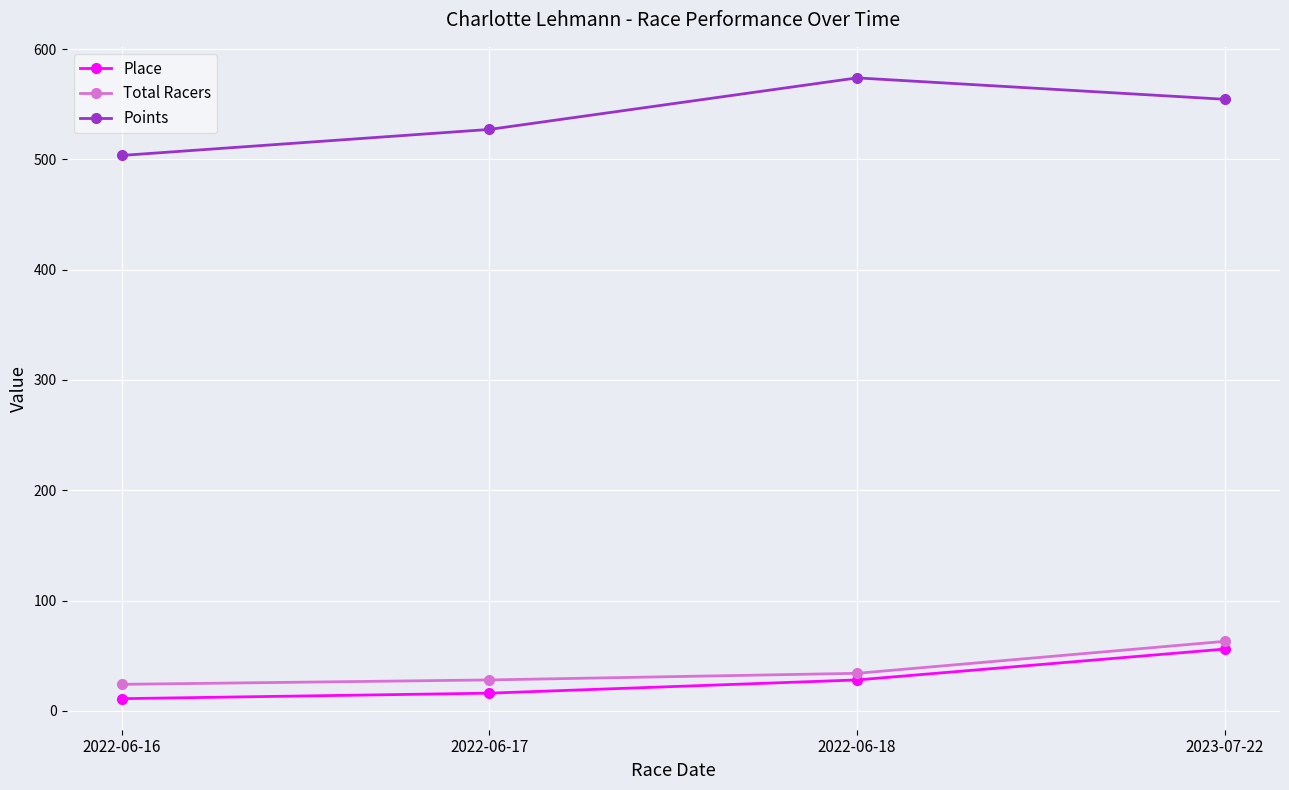

Where is Points nearest to the value 538?

2022-06-17